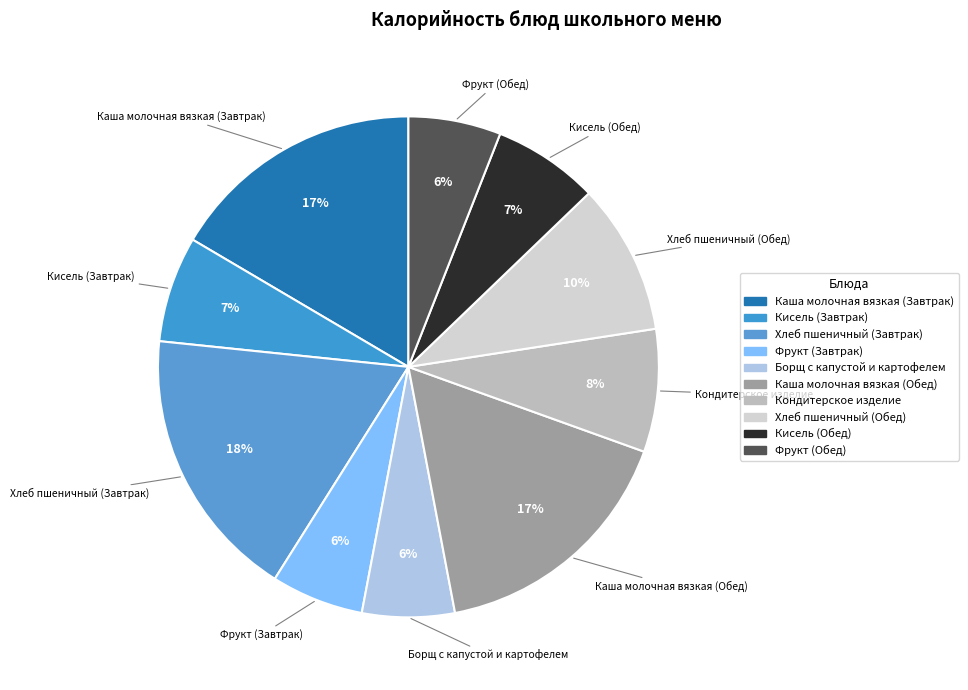

Is there a majority slice in this chart?

No